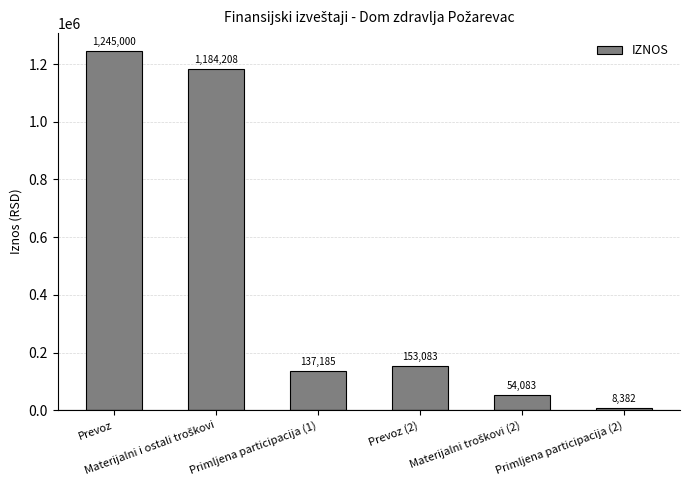

Count the number of data series in this chart.

1